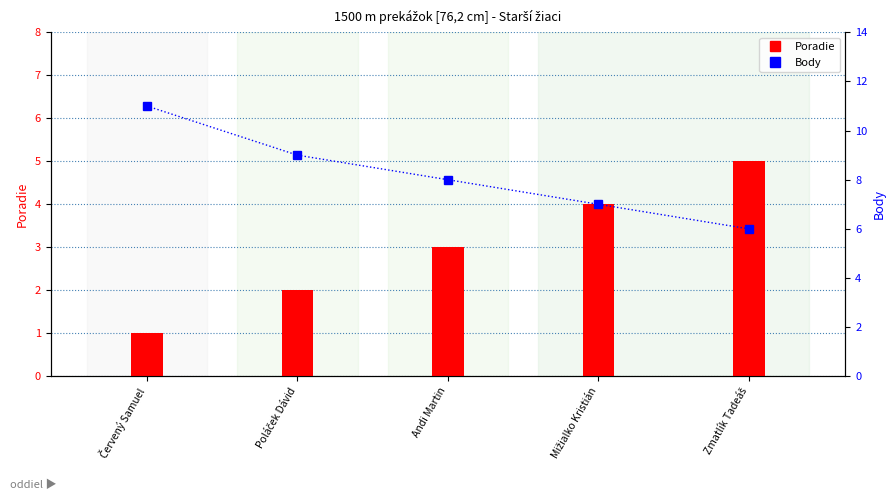

Count the Poradie values in the range 2 to 4.

3